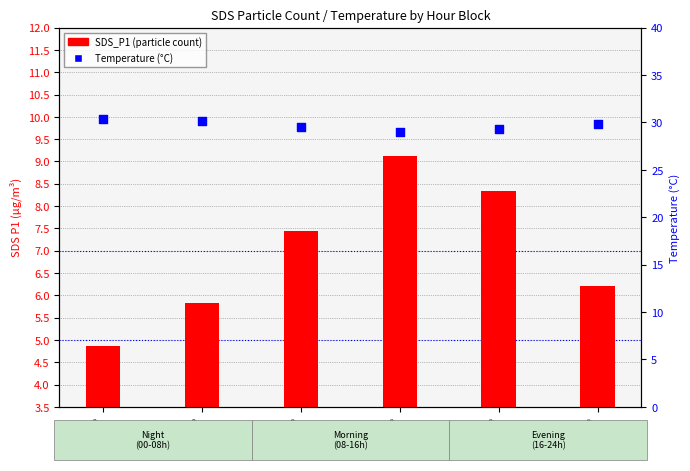

What are all the series names shown in the legend?

SDS_P1, Temp (°C)